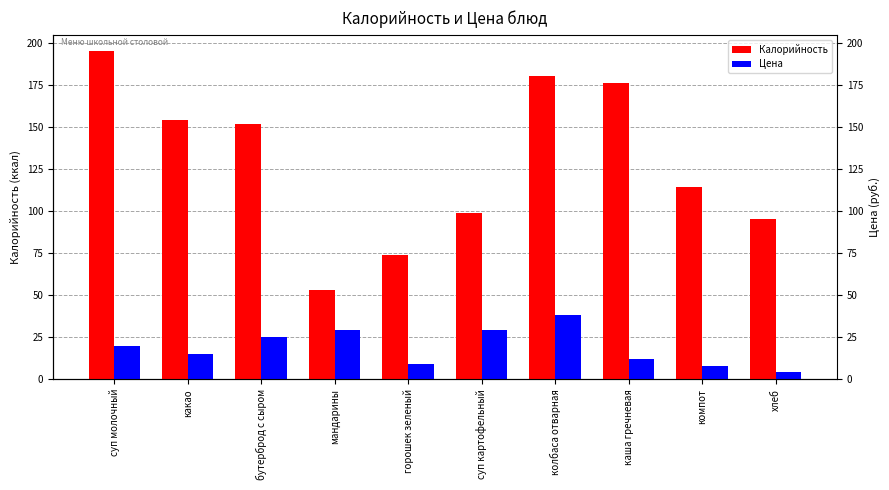

At which category is the sum across all series the highest?

колбаса отварная